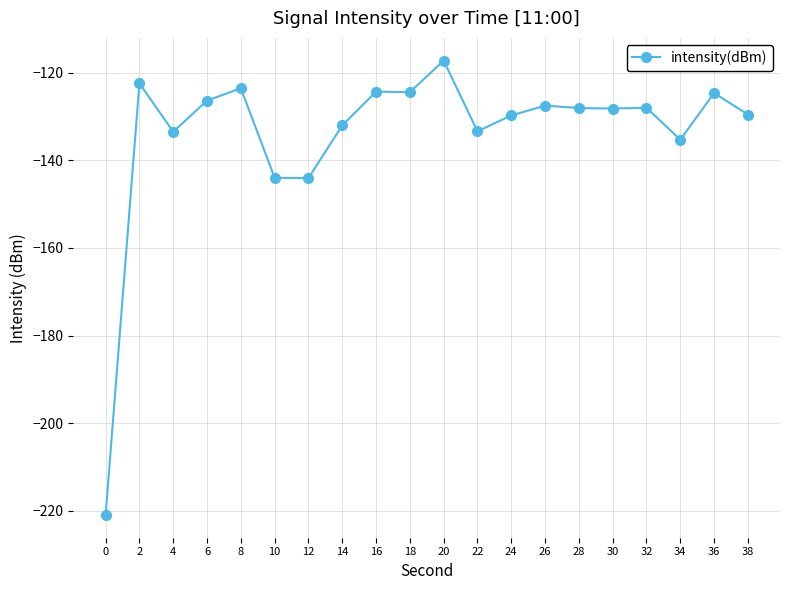

True or false: there are more than 0 points higher than both neighbors.

True